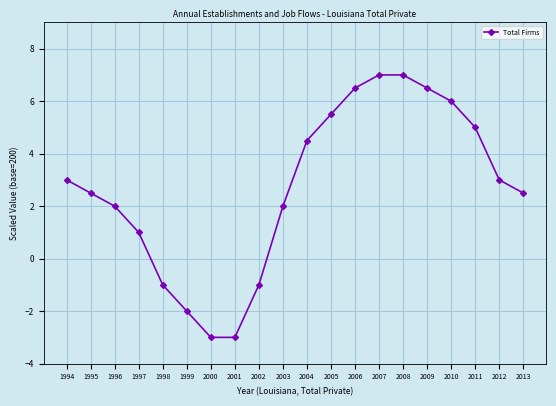

What is the smallest value displayed?

-3.0